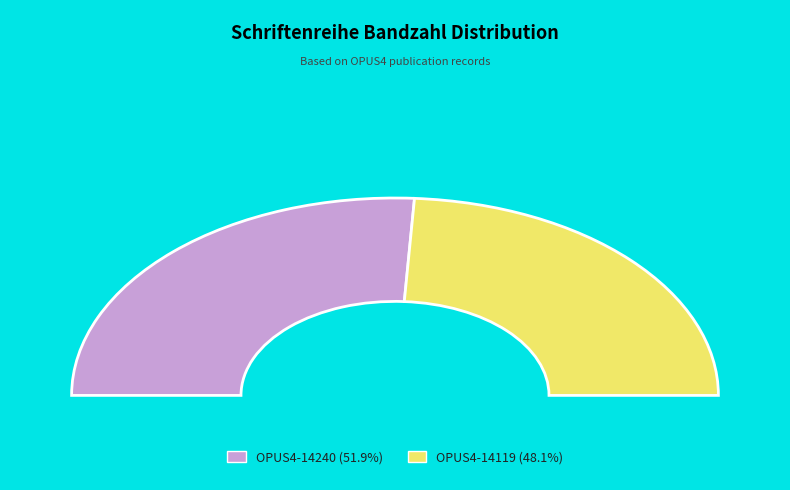

Rank the categories by value from highest to lowest.

OPUS4-14240, OPUS4-14119